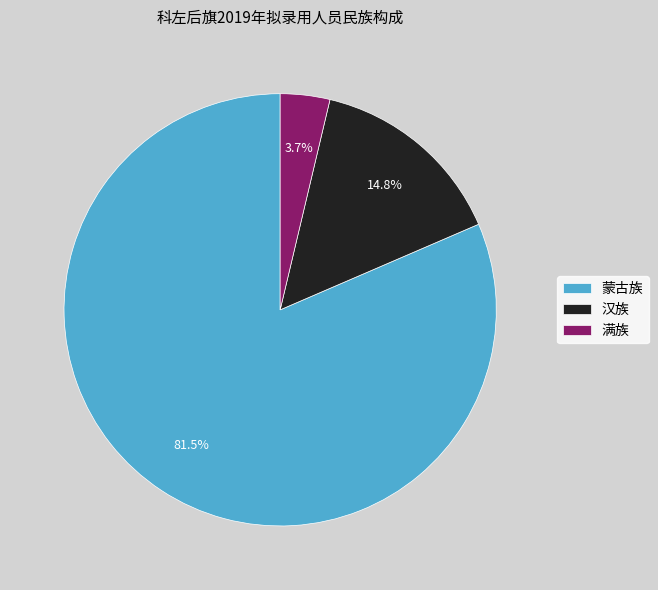

To the nearest percent, what percentage of the pie is 汉族?

15%